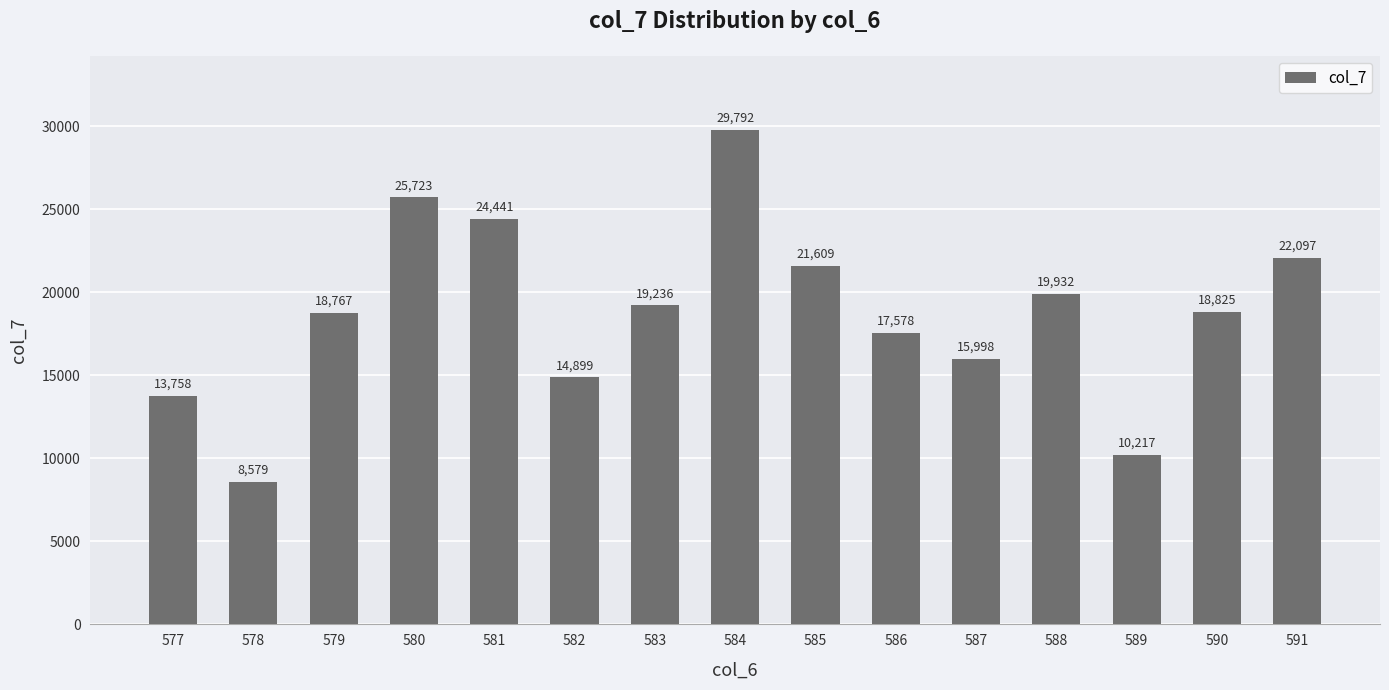

Reading right to left, list all the values displayed in this chart.

22097	18825	10217	19932	15998	17578	21609	29792	19236	14899	24441	25723	18767	8579	13758